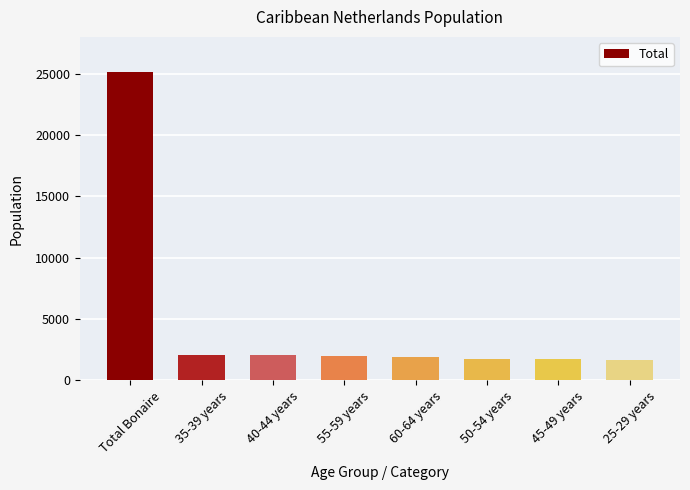

Where does the data first go above 1970?

Total Bonaire